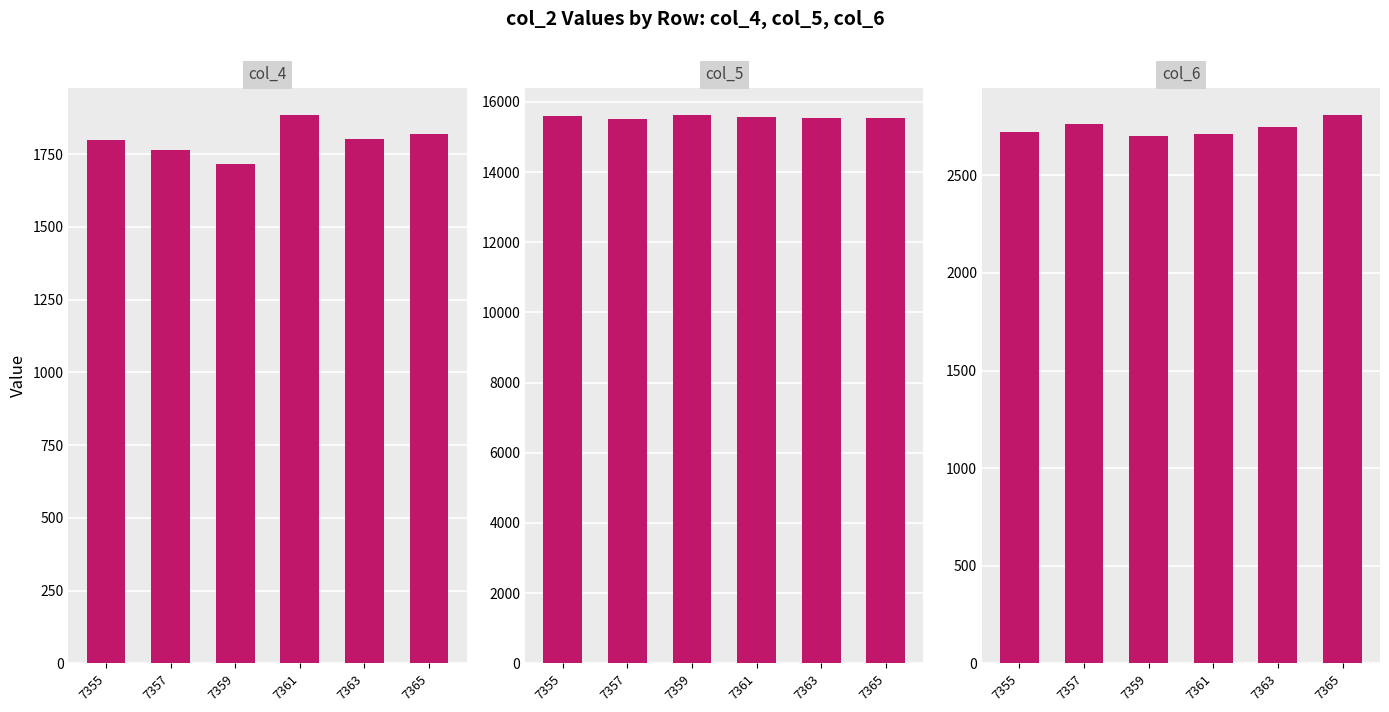

Where does the col_6 series first go above 2749?

7357